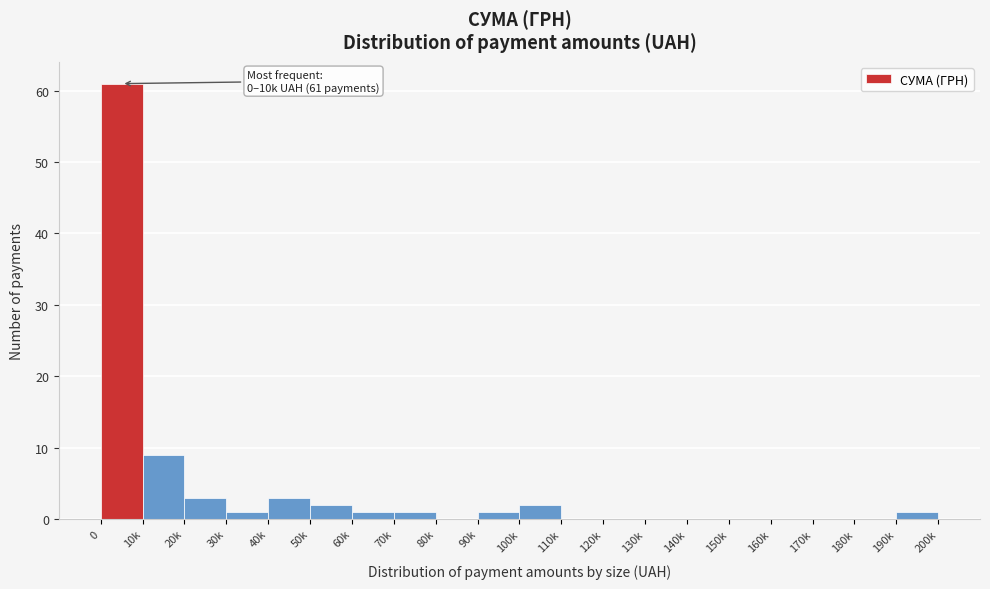

Reading right to left, what are all the values shown in this chart?

190k=1	180k=0	170k=0	160k=0	150k=0	140k=0	130k=0	120k=0	110k=0	100k=2	90k=1	80k=0	70k=1	60k=1	50k=2	40k=3	30k=1	20k=3	10k=9	0=61